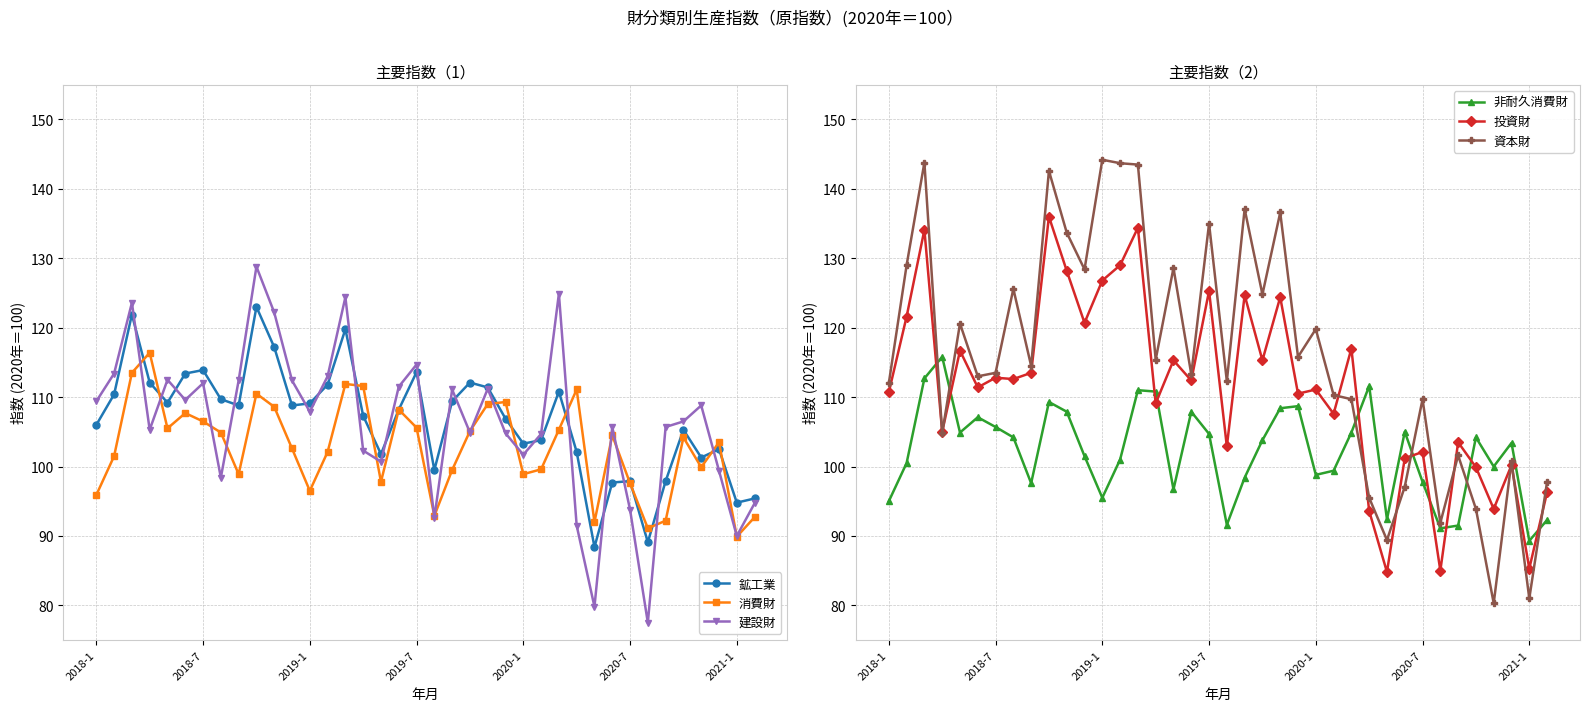

How many times do 資本財 and 非耐久消費財 cross each other?

6